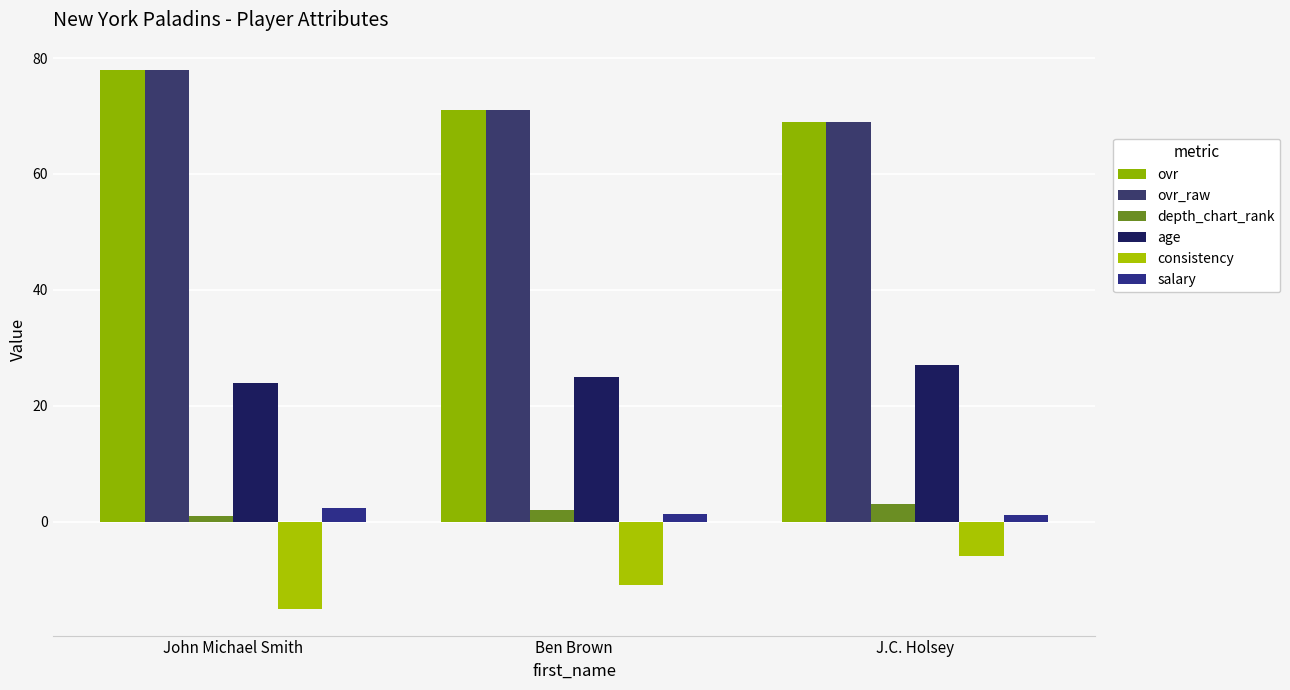

What are all the series names shown in the legend?

ovr, ovr_raw, depth_chart_rank, age, consistency, salary